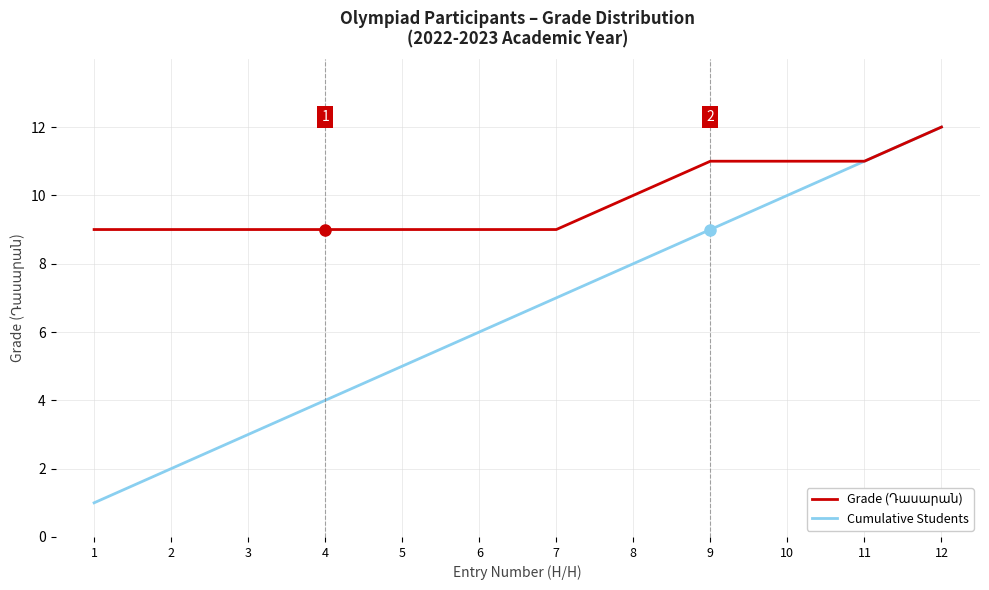

Is this an area chart (filled region under the line)?

No